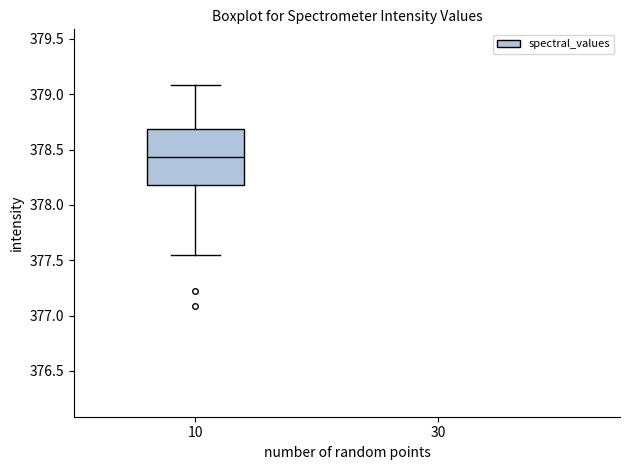

Where is the upper edge of the box at x = 10 on the y-axis? The values are not printed on the chart, so give them approximately, as read against the axis.

378.70